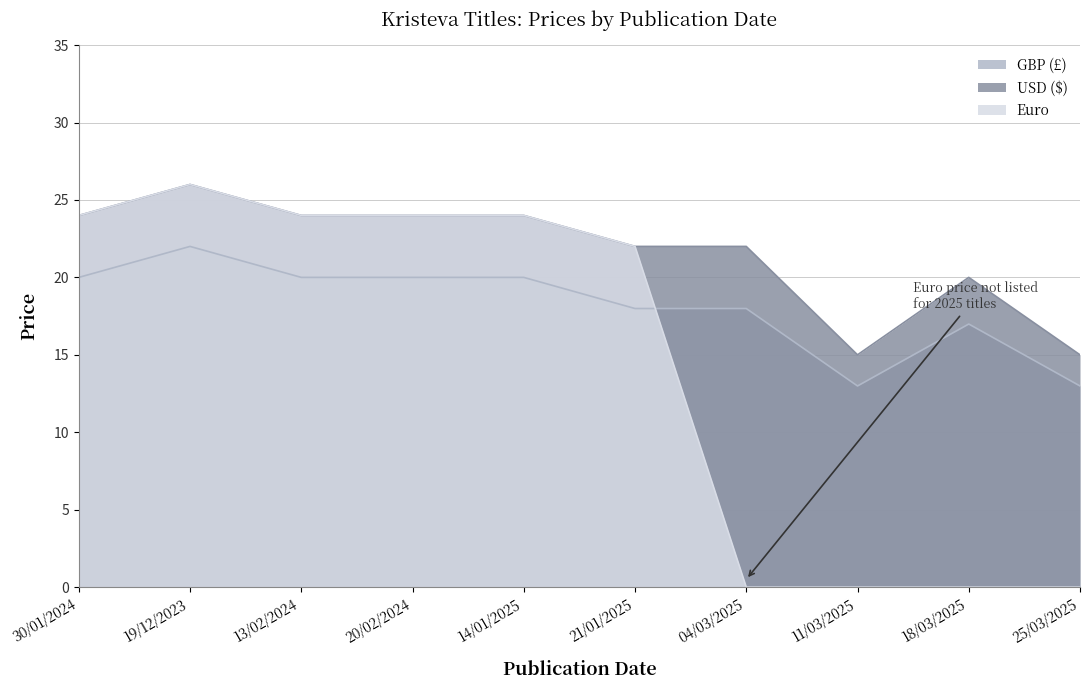

True or false: Euro has a value of 24.0 at 13/02/2024.

True